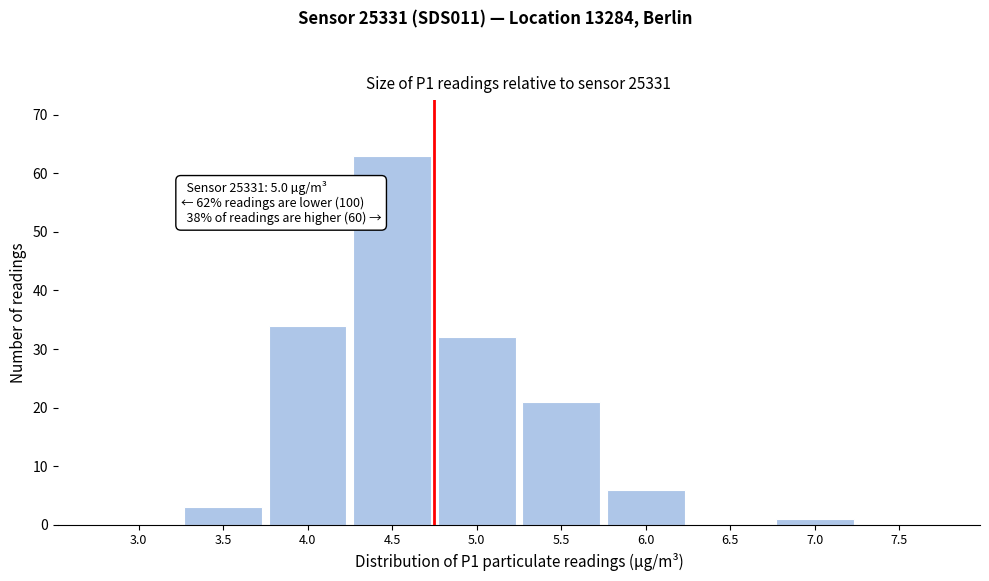

Reading right to left, what are all the values shown in this chart?

7.5=0	7.0=1	6.5=0	6.0=6	5.5=21	5.0=32	4.5=63	4.0=34	3.5=3	3.0=0